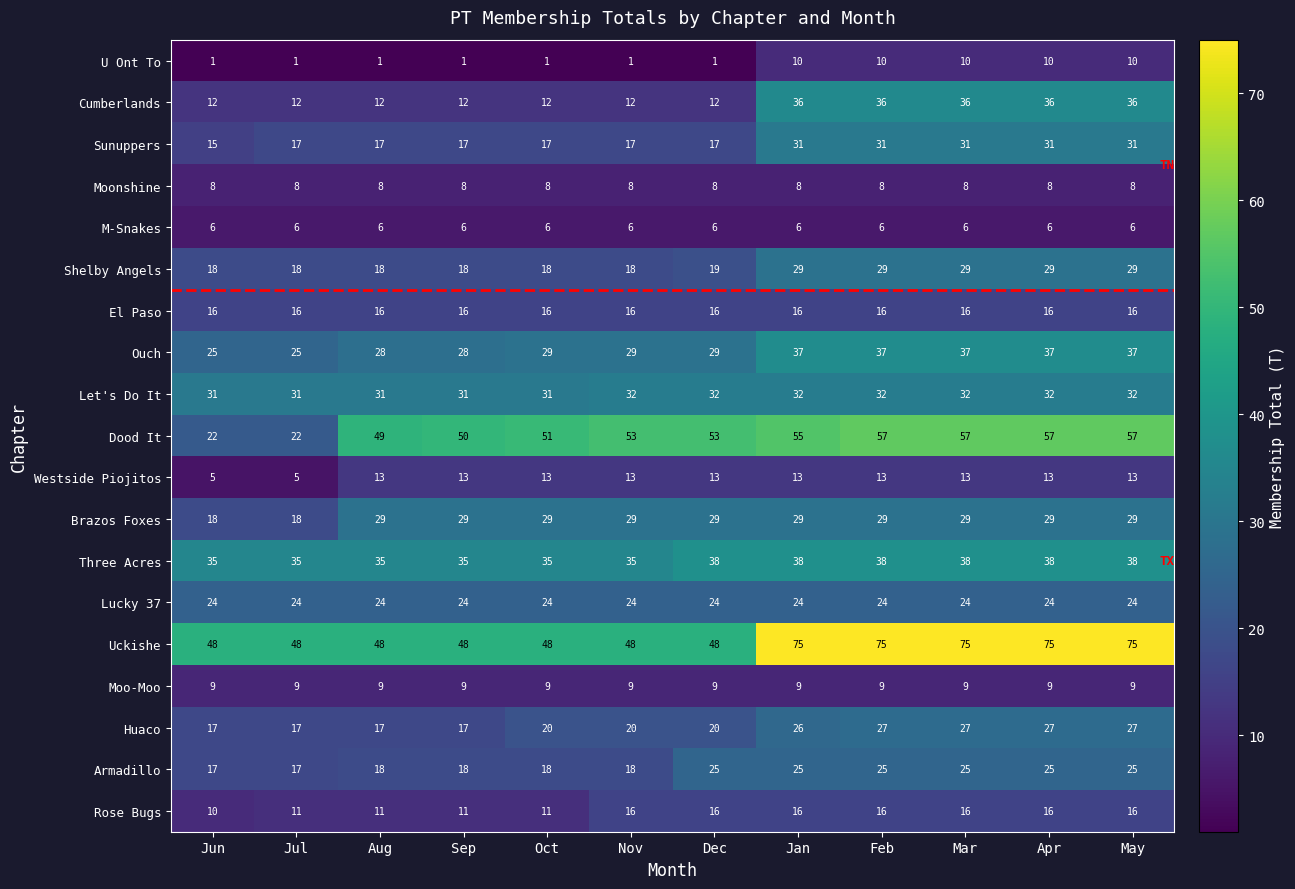

Read the Dood It value at Aug.

49